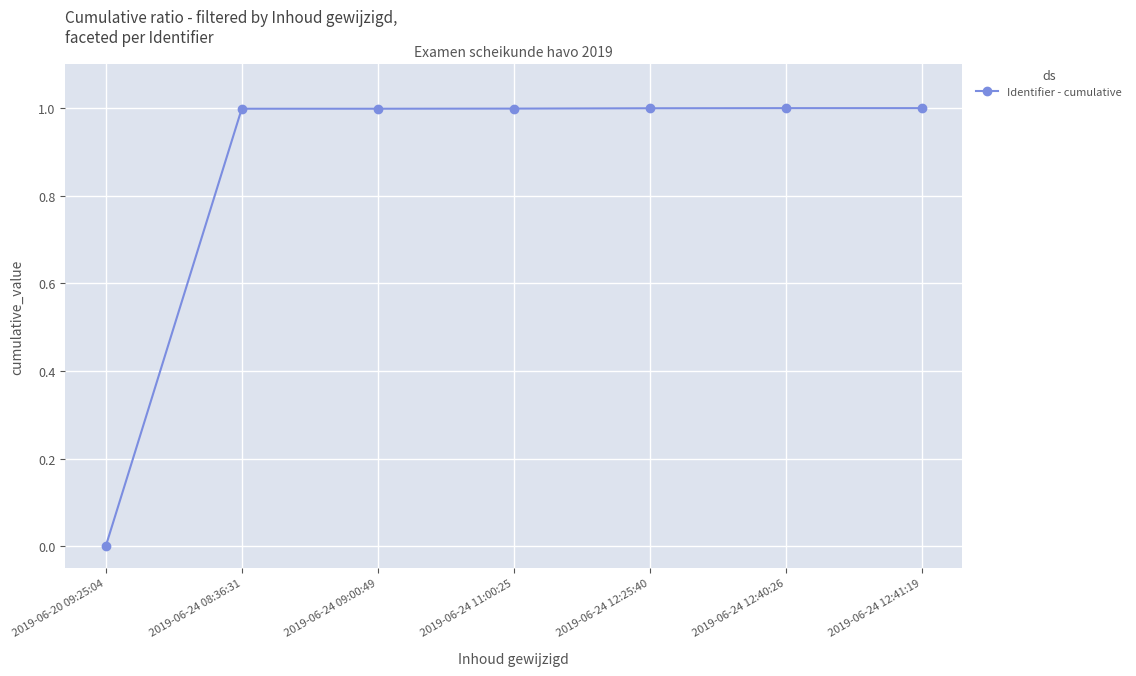

Reading right to left, what are all the values shown in this chart?

1.0	1.0	1.0	1.0	1.0	1.0	0.0